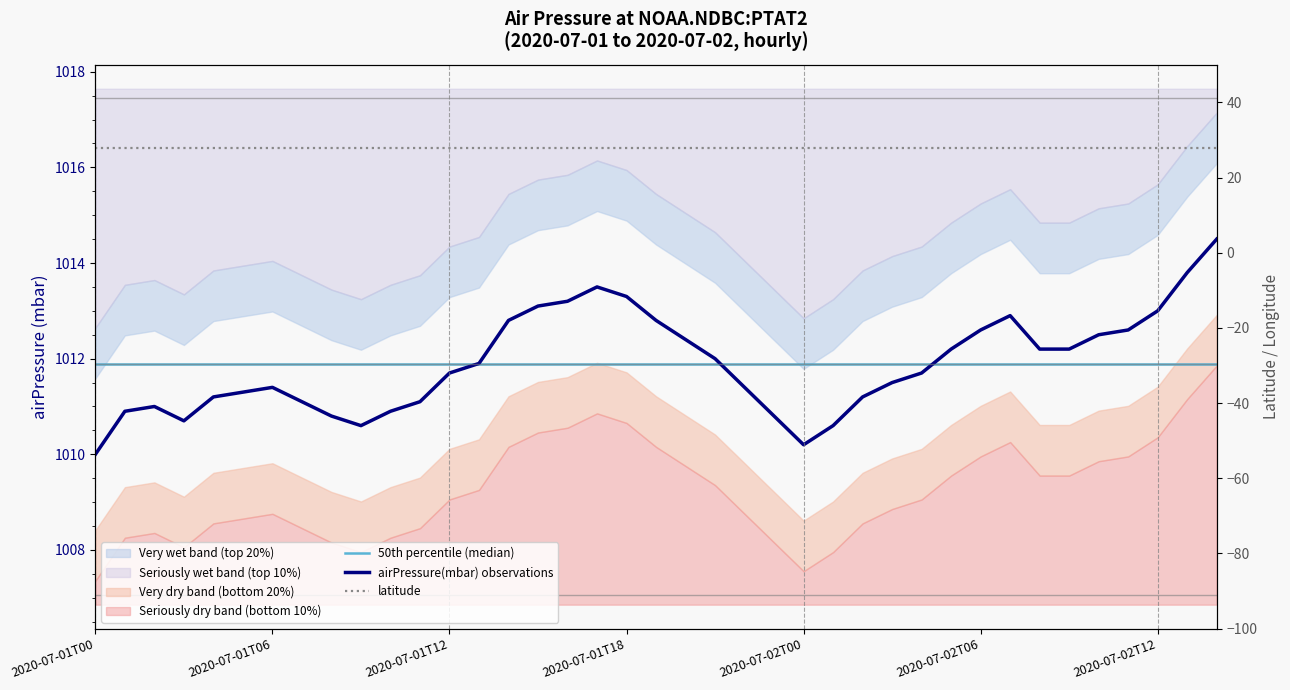

How many lines are shown in the chart?

3